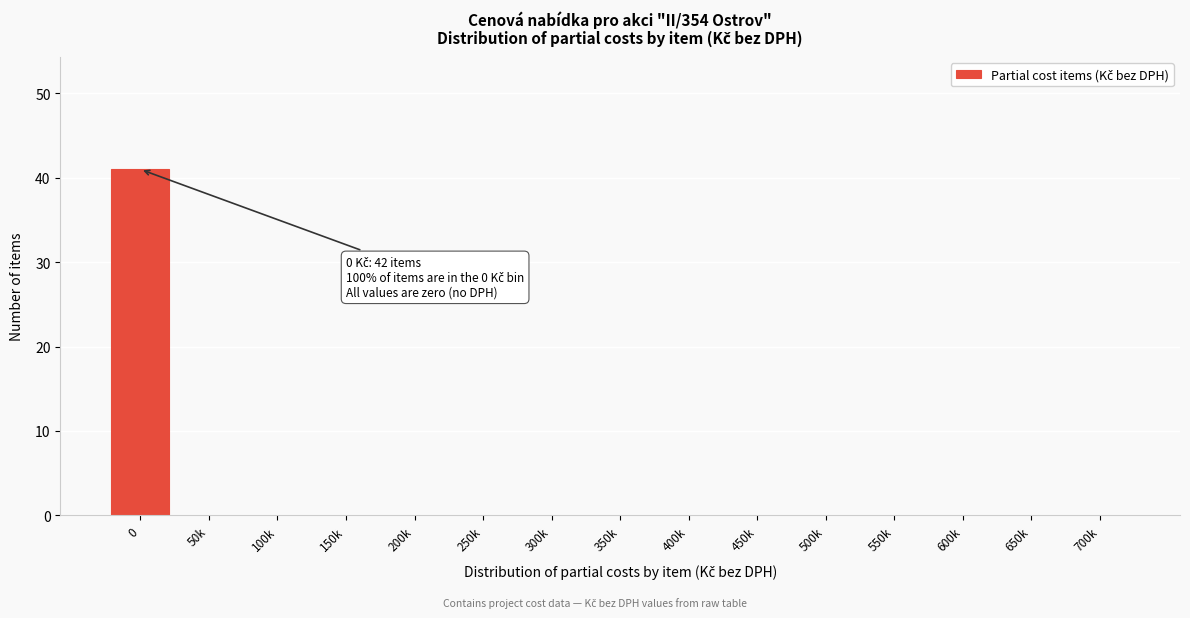

Reading left to right, list all the values displayed in this chart.

0=41	50k=0	100k=0	150k=0	200k=0	250k=0	300k=0	350k=0	400k=0	450k=0	500k=0	550k=0	600k=0	650k=0	700k=0